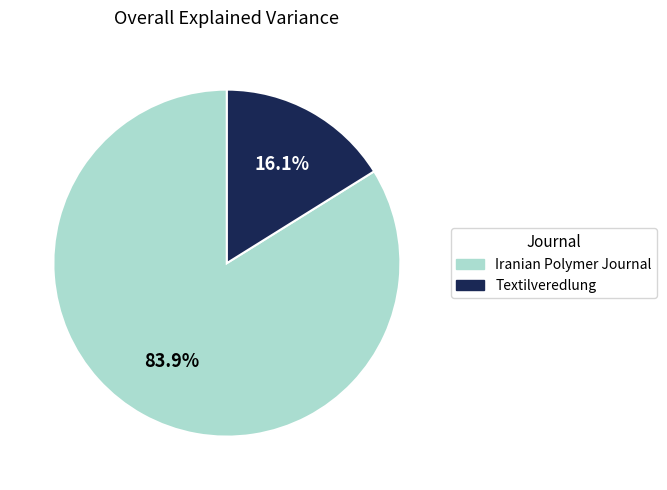

Is there a majority slice in this chart?

Yes